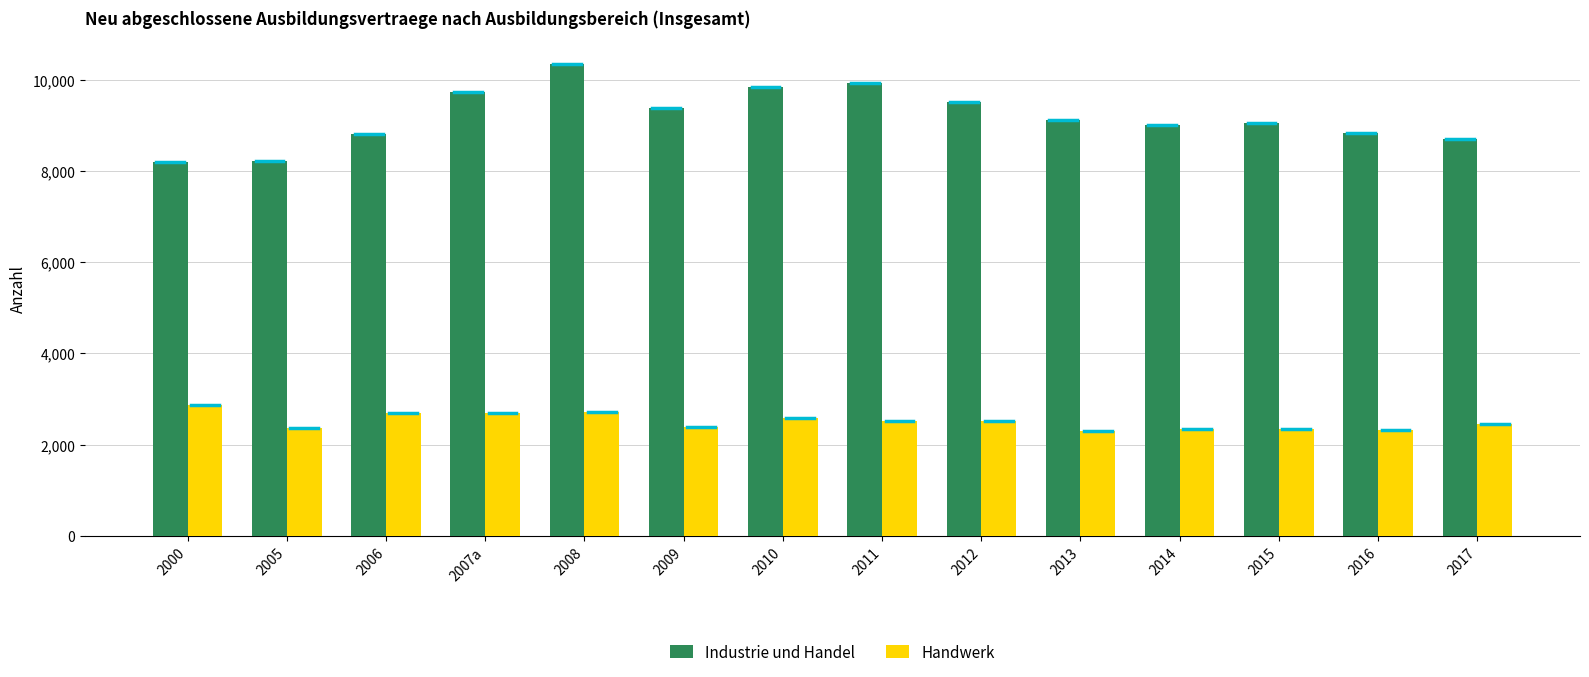

How many data points in Handwerk are less than 2509?

7